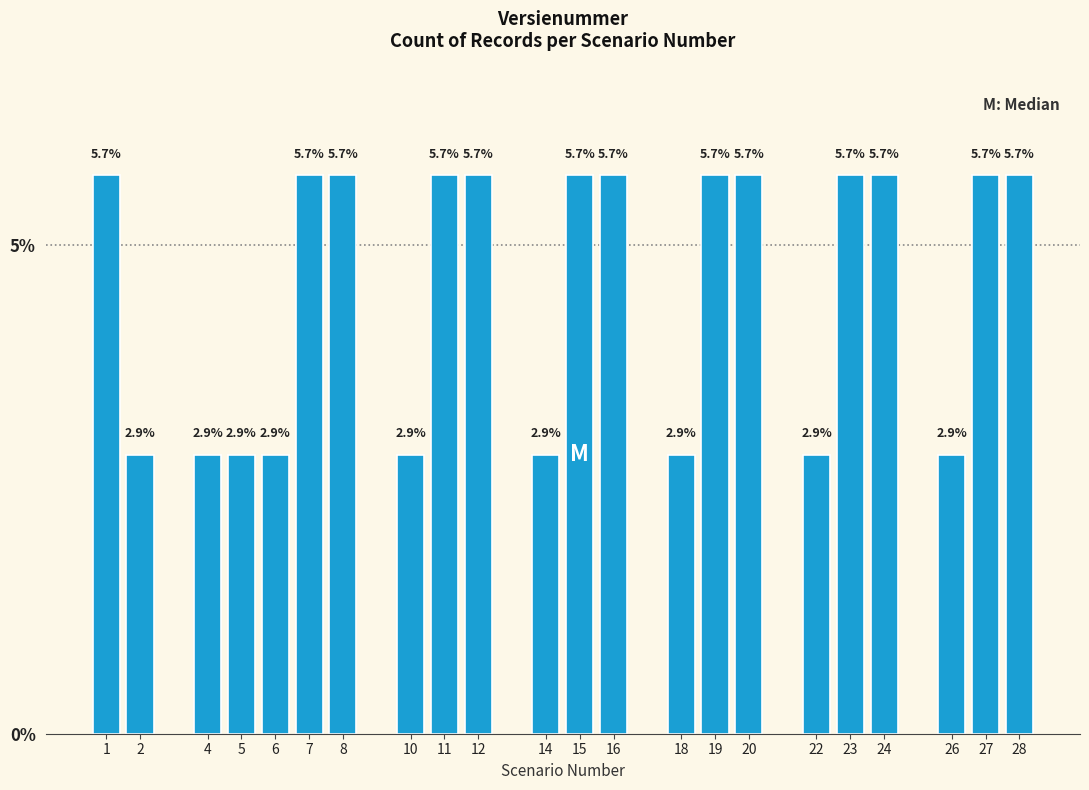

Reading left to right, transcribe all the data shown in this chart.

5.7	2.9	2.9	2.9	2.9	5.7	5.7	2.9	5.7	5.7	2.9	5.7	5.7	2.9	5.7	5.7	2.9	5.7	5.7	2.9	5.7	5.7